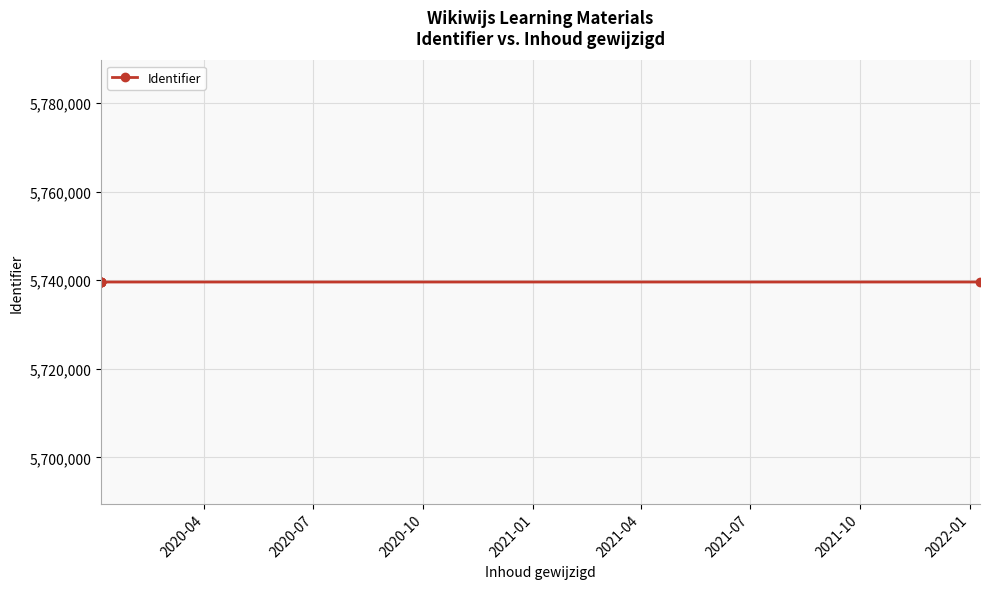

What is the value of the 3rd point from the left?

5739581